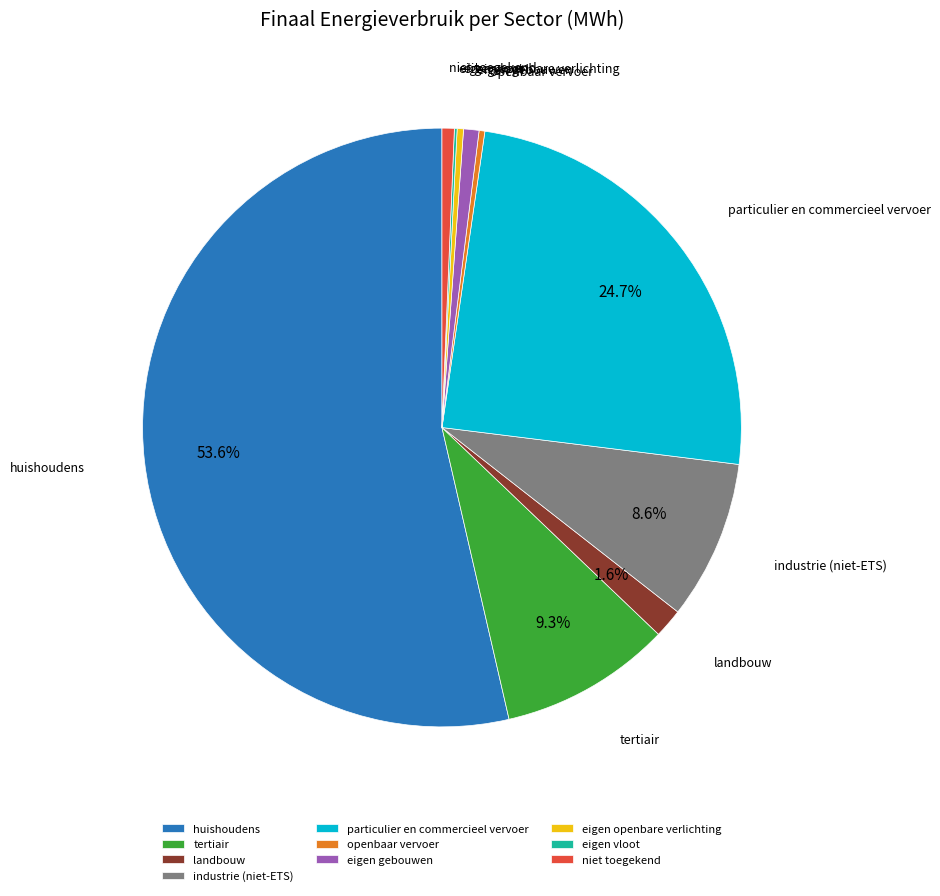

Is there any slice that represents more than half of the pie?

Yes